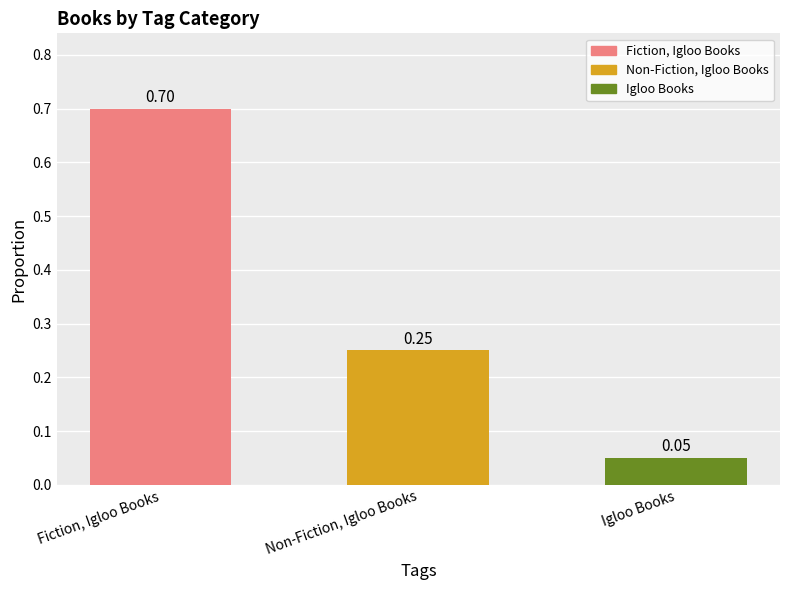

Which has a higher value, Non-Fiction, Igloo Books or Fiction, Igloo Books?

Fiction, Igloo Books